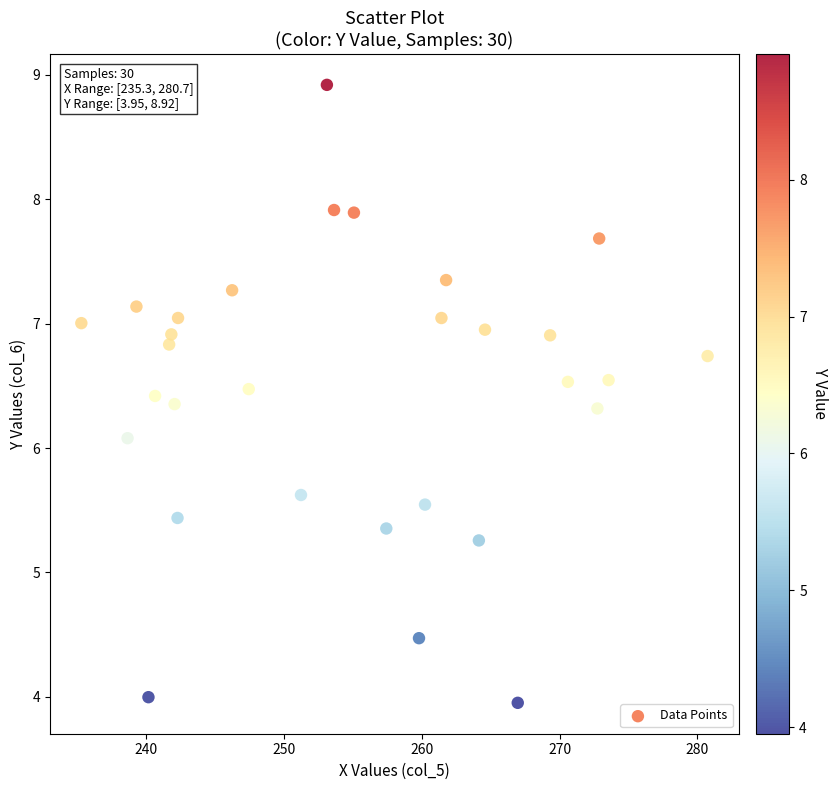

What Y value in the scatter plot is closest to 6?

6.1